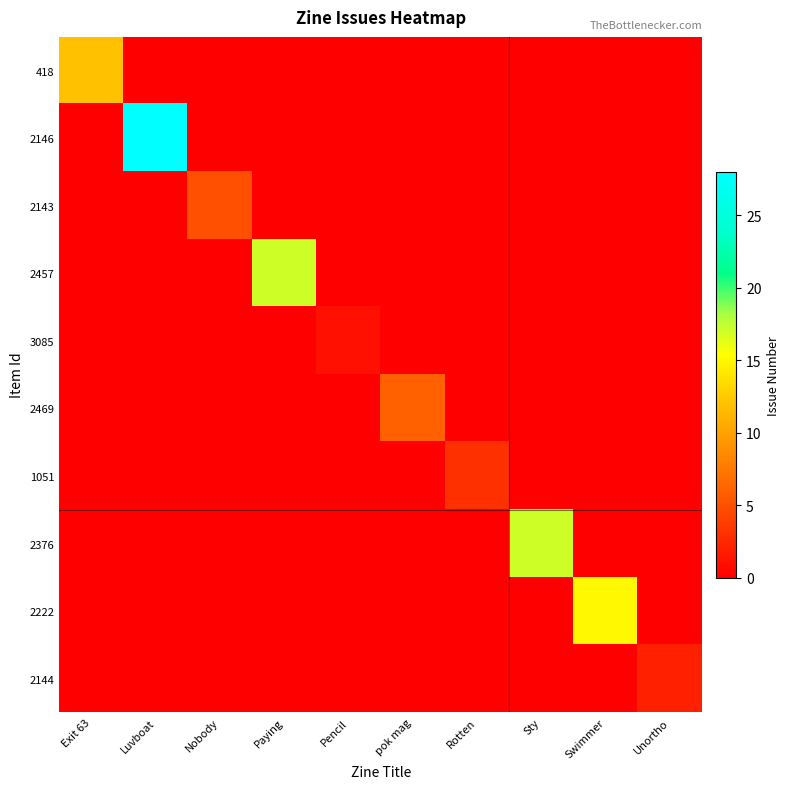

Reading left to right, transcribe all the data shown in this chart.

418: Exit 63=12	Luvboat=0	Nobody=0	Paying=0	Pencil=0	pok mag=0	Rotten=0	Sty=0	Swimmer=0	Unortho=0
2146: Exit 63=0	Luvboat=28	Nobody=0	Paying=0	Pencil=0	pok mag=0	Rotten=0	Sty=0	Swimmer=0	Unortho=0
2143: Exit 63=0	Luvboat=0	Nobody=5	Paying=0	Pencil=0	pok mag=0	Rotten=0	Sty=0	Swimmer=0	Unortho=0
2457: Exit 63=0	Luvboat=0	Nobody=0	Paying=17	Pencil=0	pok mag=0	Rotten=0	Sty=0	Swimmer=0	Unortho=0
3085: Exit 63=0	Luvboat=0	Nobody=0	Paying=0	Pencil=1	pok mag=0	Rotten=0	Sty=0	Swimmer=0	Unortho=0
2469: Exit 63=0	Luvboat=0	Nobody=0	Paying=0	Pencil=0	pok mag=6	Rotten=0	Sty=0	Swimmer=0	Unortho=0
1051: Exit 63=0	Luvboat=0	Nobody=0	Paying=0	Pencil=0	pok mag=0	Rotten=3	Sty=0	Swimmer=0	Unortho=0
2376: Exit 63=0	Luvboat=0	Nobody=0	Paying=0	Pencil=0	pok mag=0	Rotten=0	Sty=17	Swimmer=0	Unortho=0
2222: Exit 63=0	Luvboat=0	Nobody=0	Paying=0	Pencil=0	pok mag=0	Rotten=0	Sty=0	Swimmer=15	Unortho=0
2144: Exit 63=0	Luvboat=0	Nobody=0	Paying=0	Pencil=0	pok mag=0	Rotten=0	Sty=0	Swimmer=0	Unortho=2